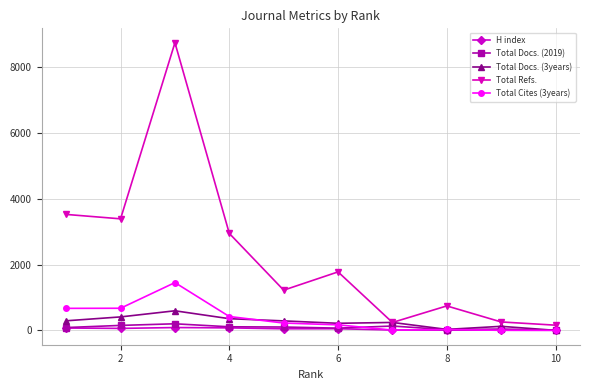

Which series has the largest total across all categories?

Total Refs.